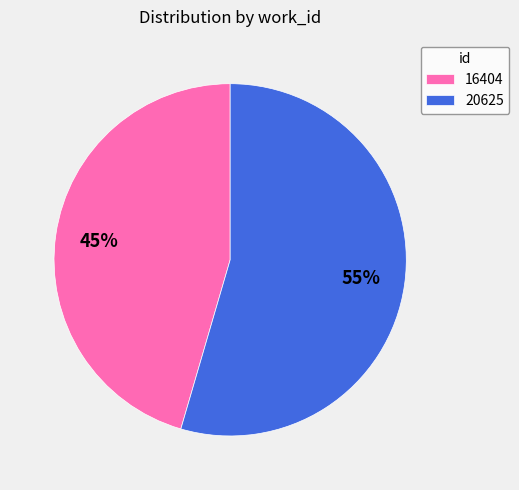

To the nearest percent, what is the combined percentage of 20625 and 16404?

100%